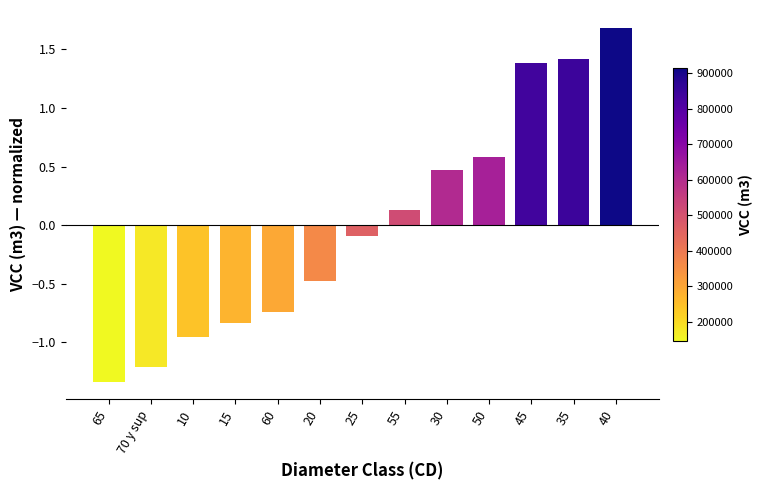

Which label corresponds to the smallest value in the chart?

65